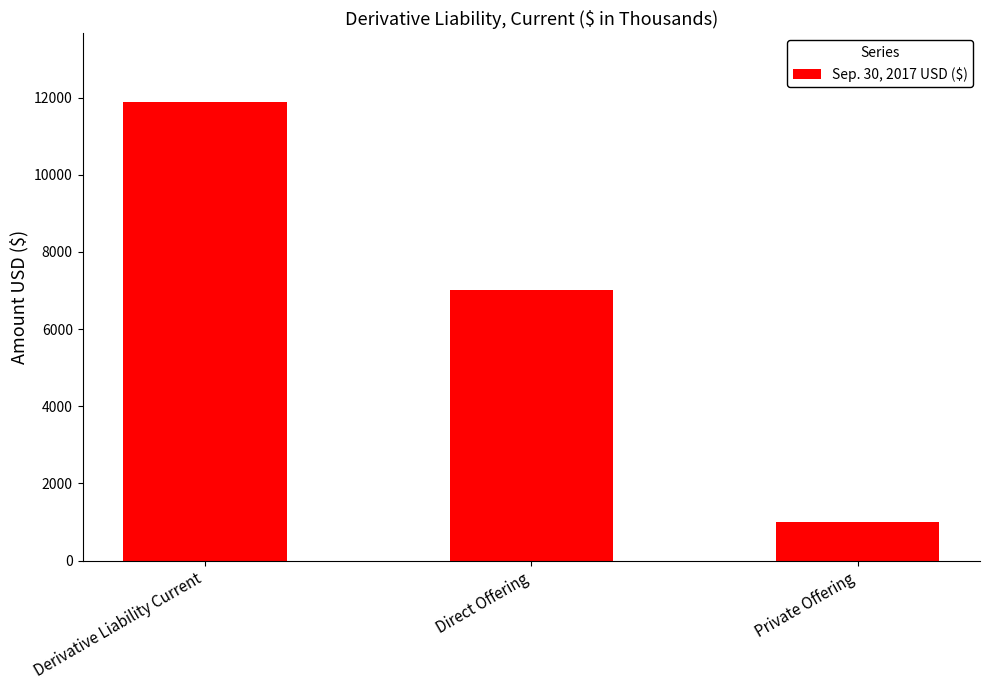

Is it true that the value at Private Offering is 1000?

True